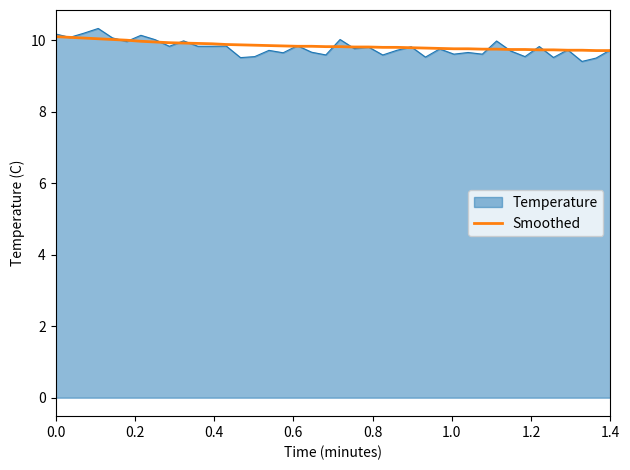

What is the minimum value shown in the chart?

9.4